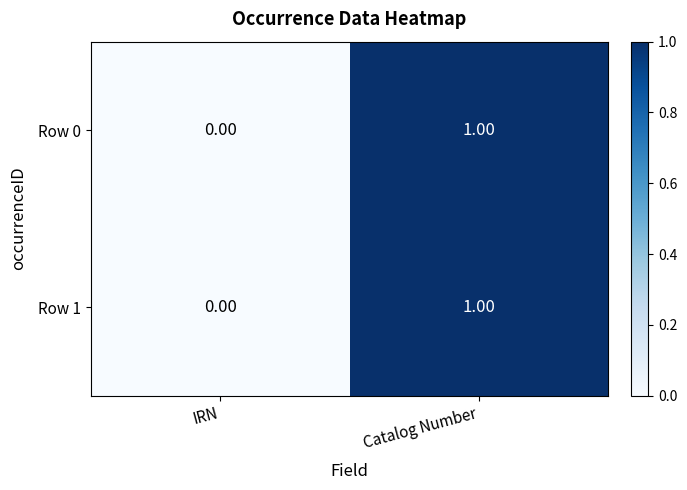

At which category is the sum across all series the highest?

Catalog Number